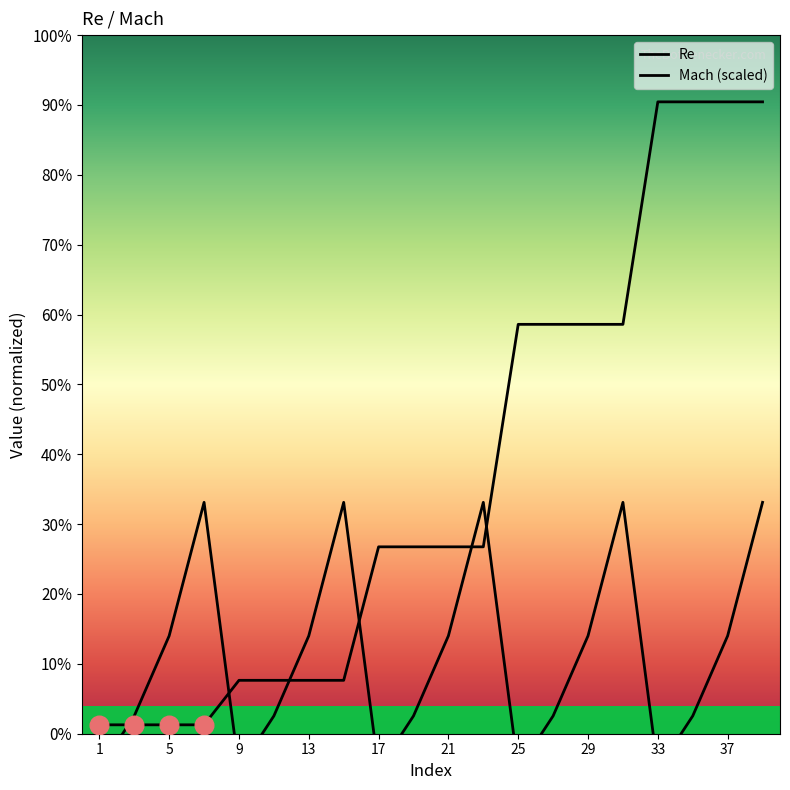

What are all the series names shown in the legend?

Re, Mach (scaled)